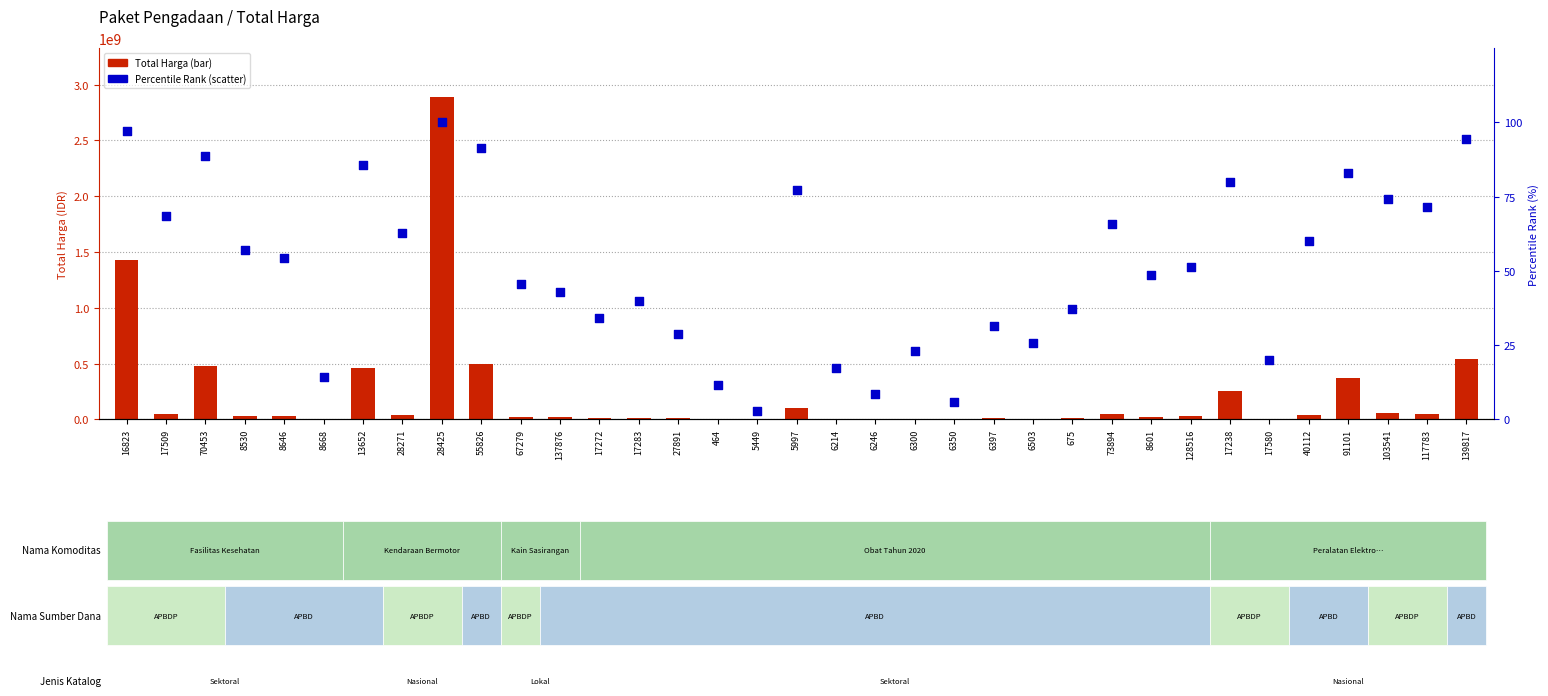

What are all the series names shown in the legend?

Total Harga, Percentile Rank